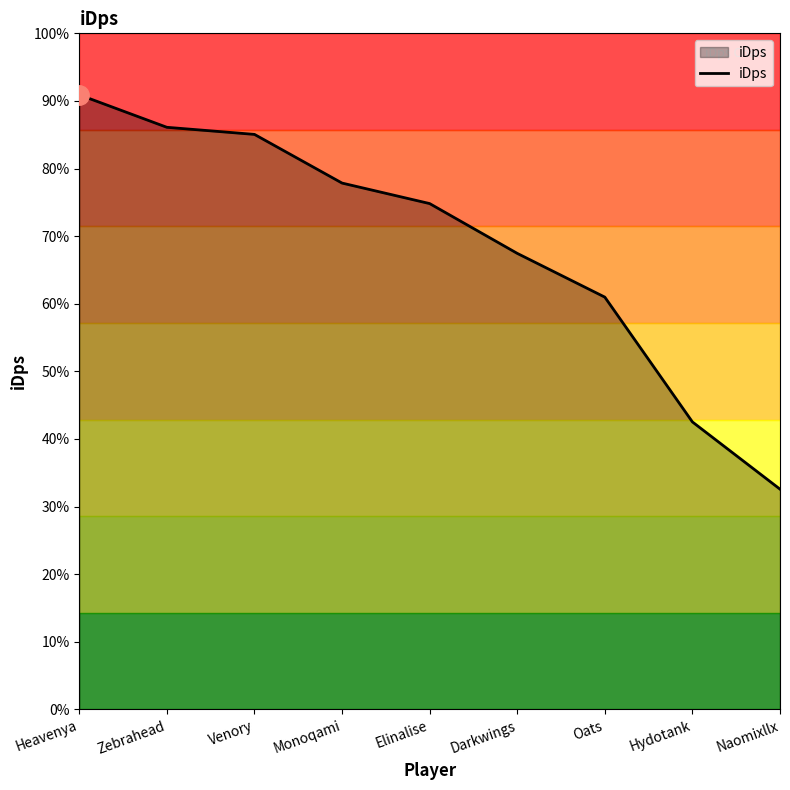

At which category does the chart reach its minimum across all series?

Naomixllx